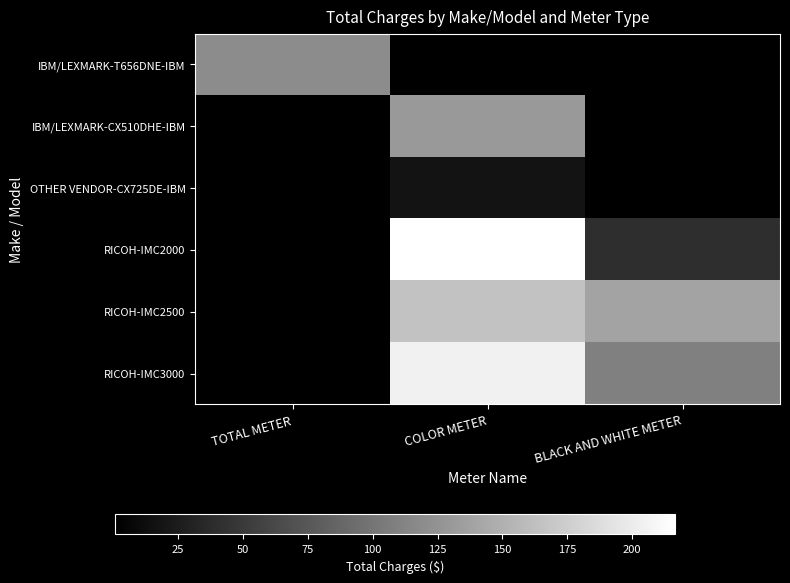

How many data points does each series have?

3